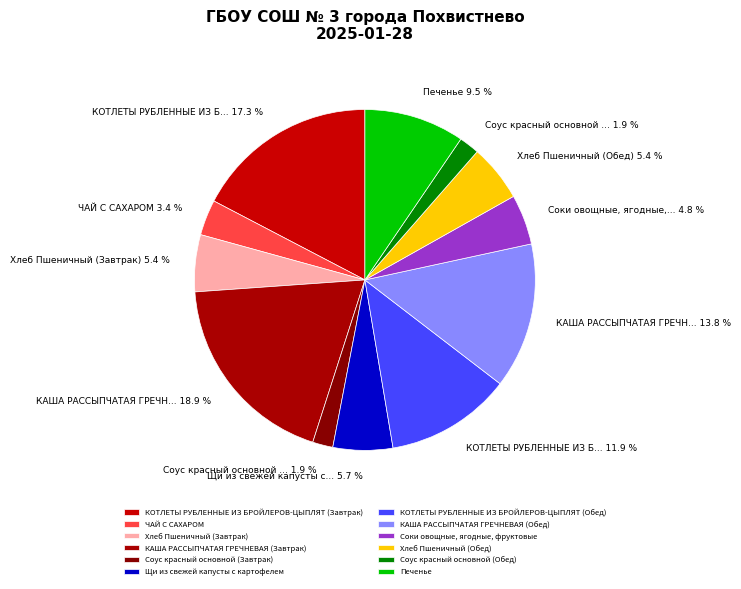

Is it true that Щи из свежей капусты с картофелем is 1% of the pie?

False